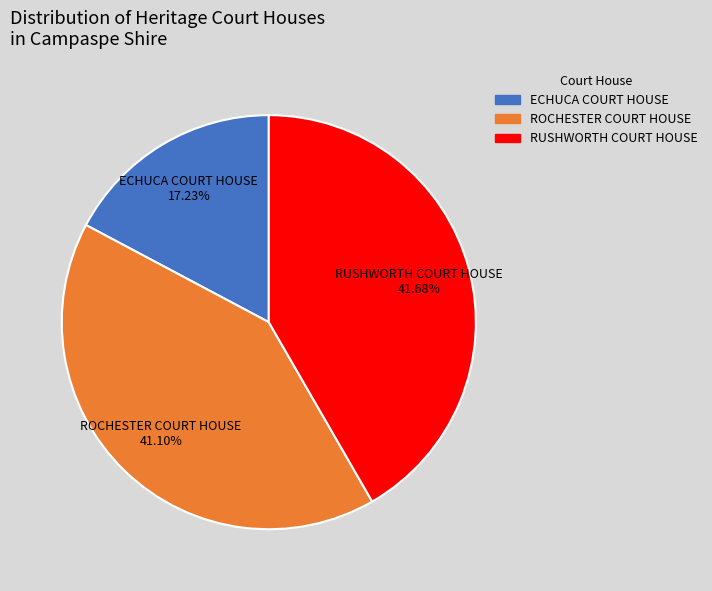

To the nearest percent, what is the difference between the largest and smallest slice percentages?

24%